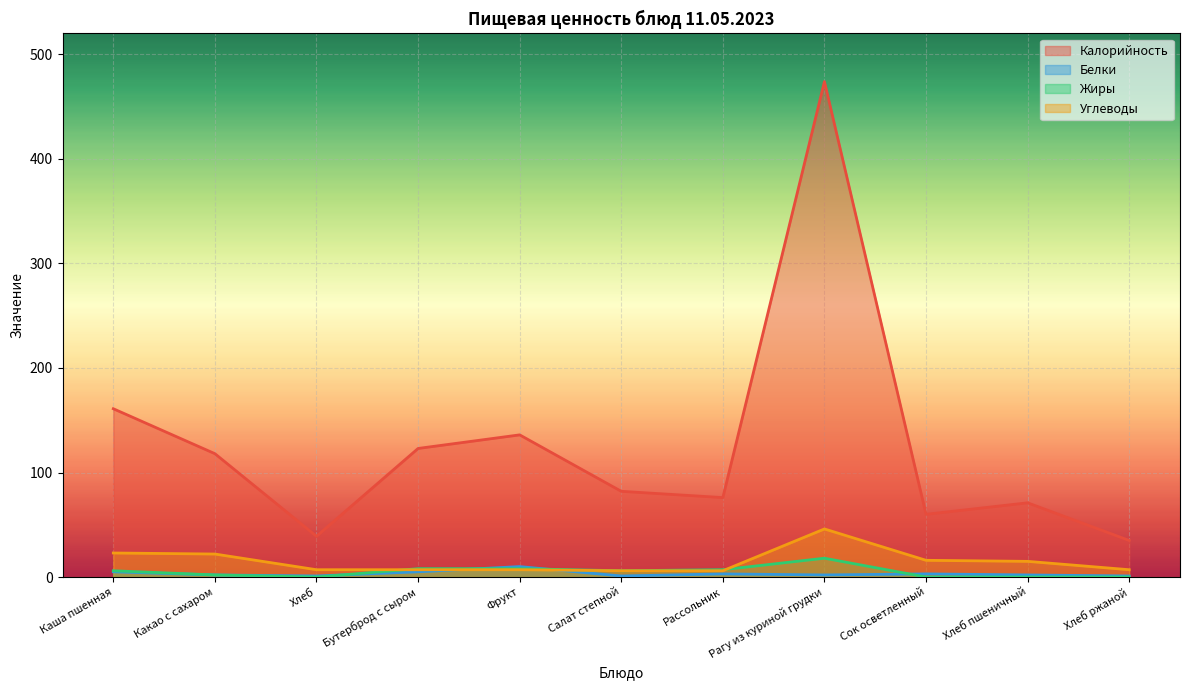

What is the value of the Жиры point at the 7th from the left?

7